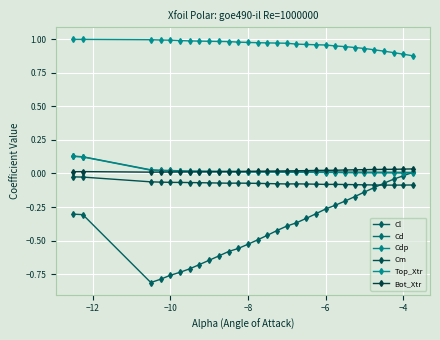

Which series has the largest range (max minus min)?

Cl